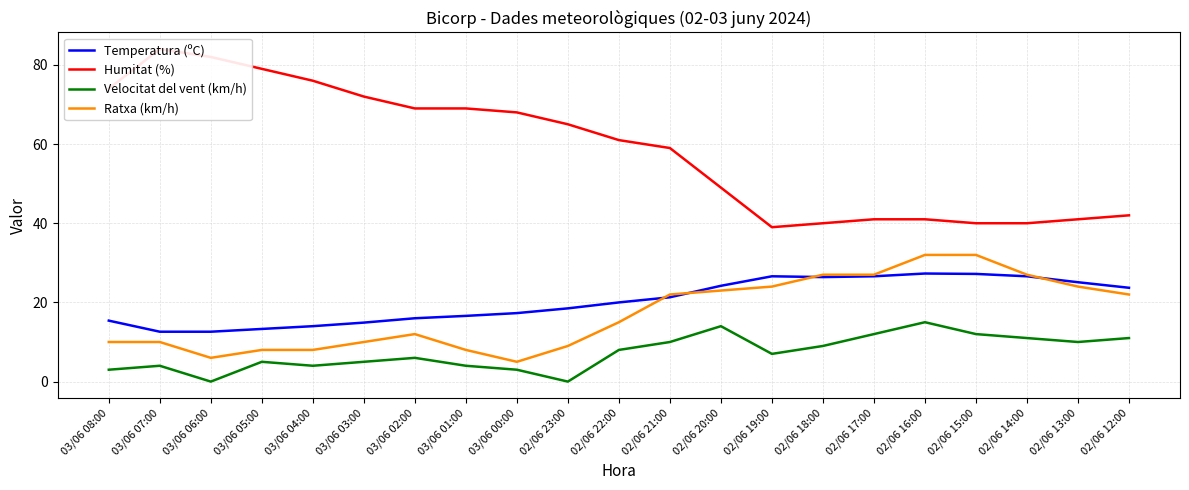

True or false: Ratxa (km/h) has a value of 8.4 at 03/06 00:00.

False